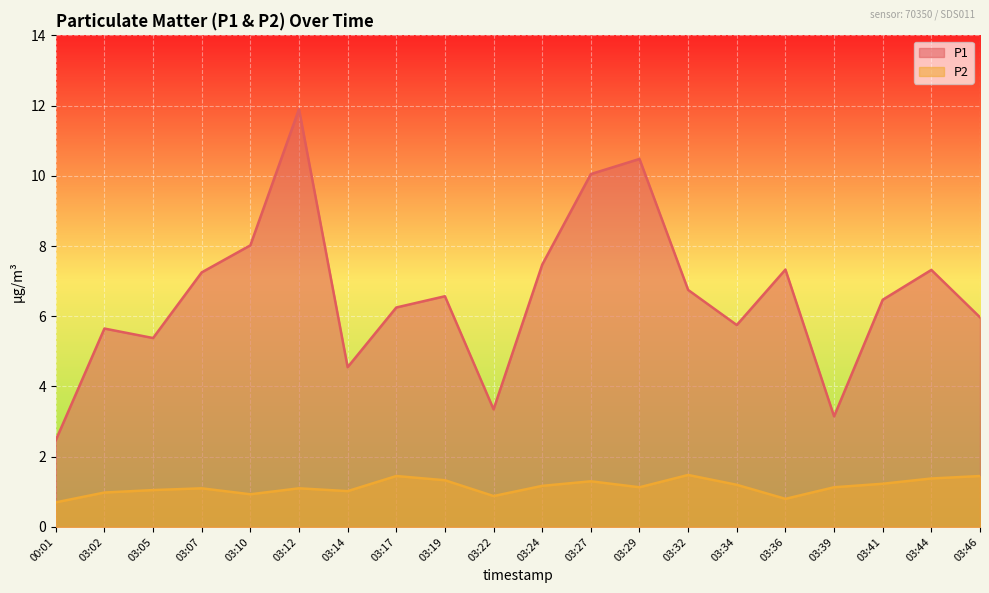

What is the difference between the maximum and minimum values in the P2 series?

0.8